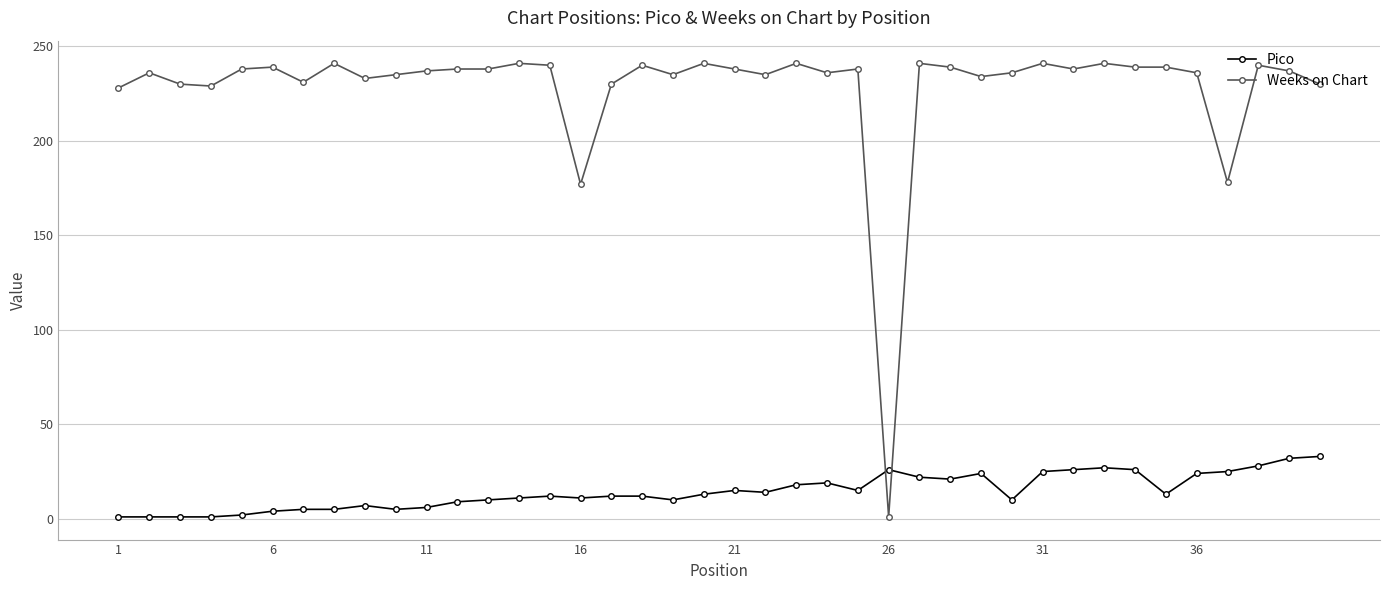

What is the difference between the second highest and minimum values in the Weeks on Chart series?

240